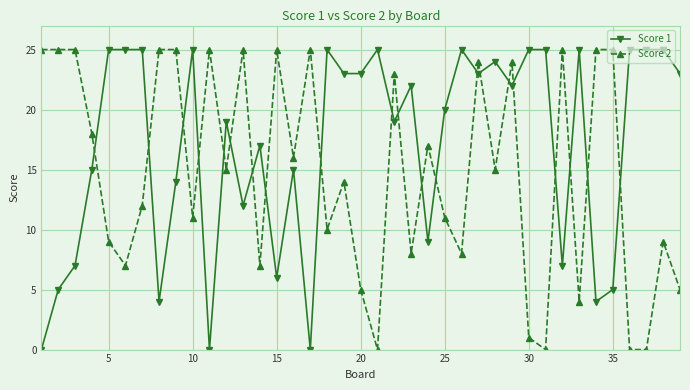

Which series has the largest total across all categories?

Score 1